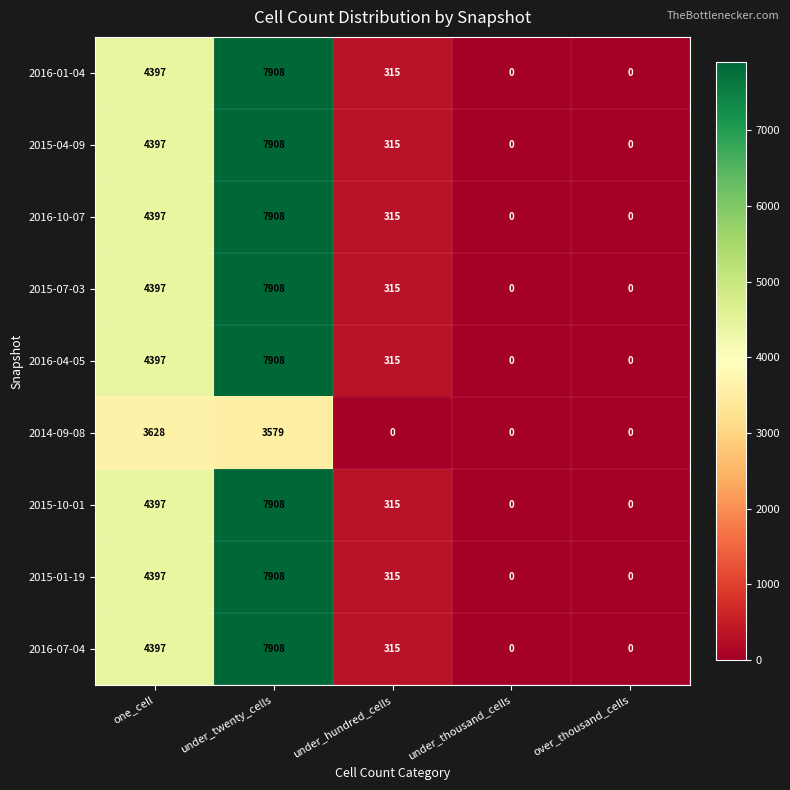

What is the sum of the 2015-04-09 values at one_cell and under_twenty_cells?

12305